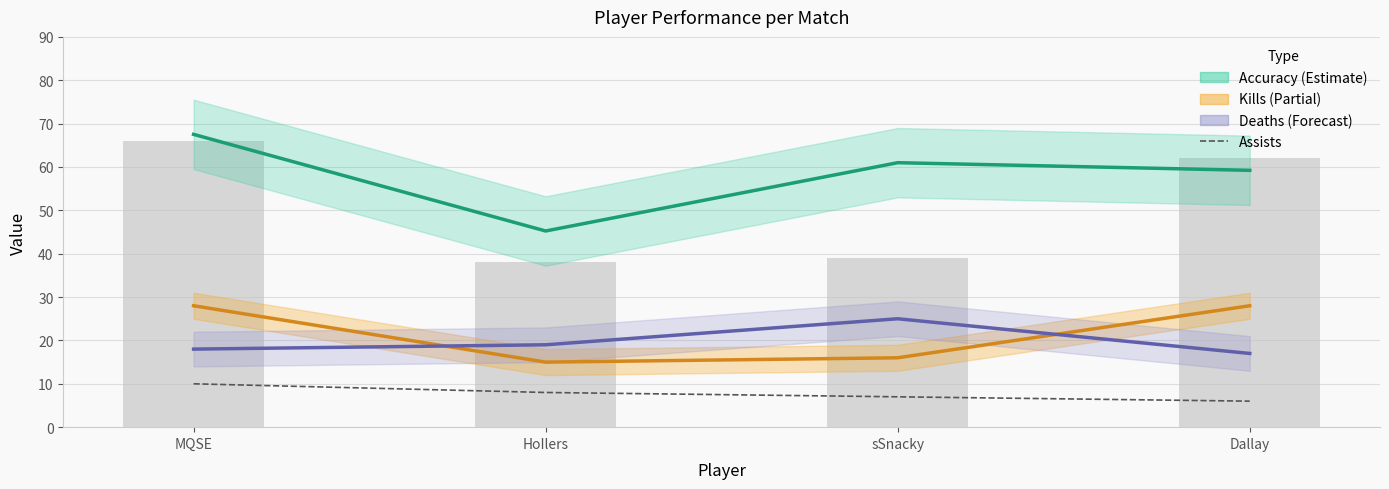

What is the label of the 3rd bar from the left?

sSnacky